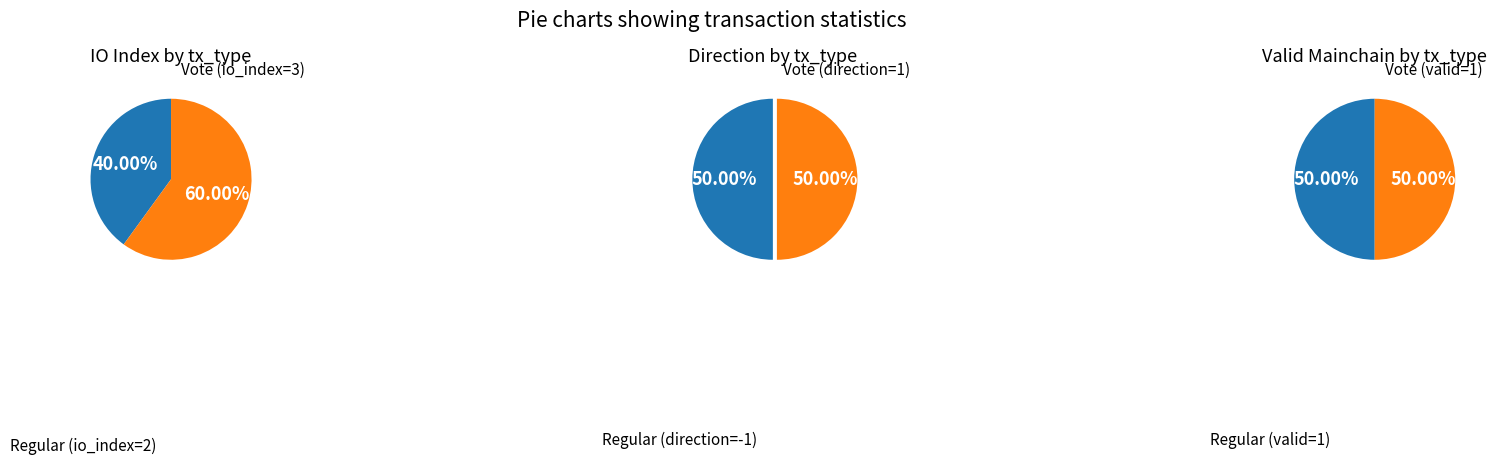

What is the smallest slice in the pie chart?

Regular